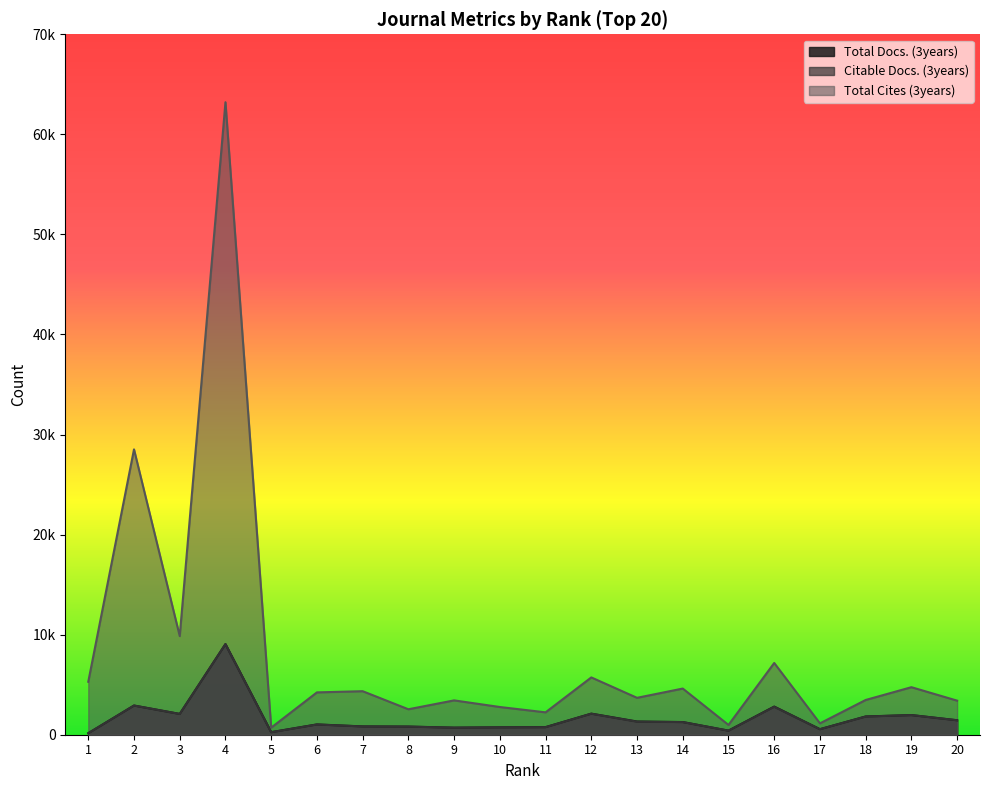

Which category has the lowest value in the Total Docs. (3years) series?

1